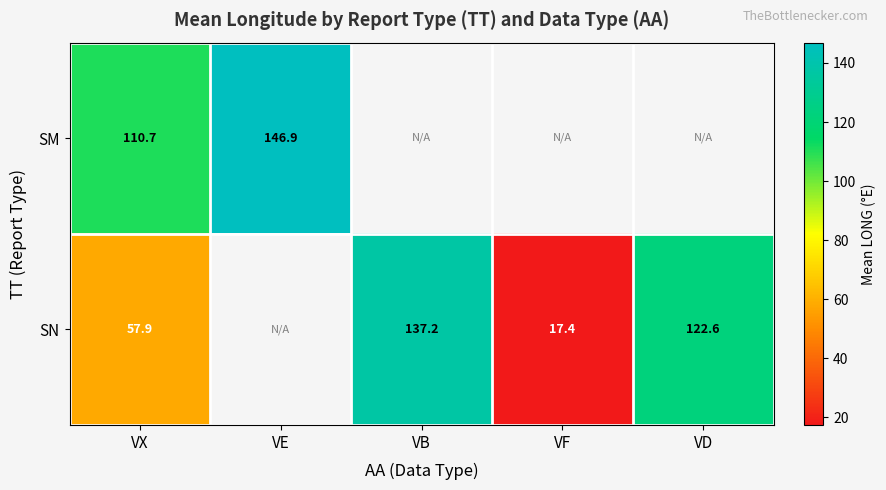

Is the value of SM at VE greater than the value of SN at VD?

Yes